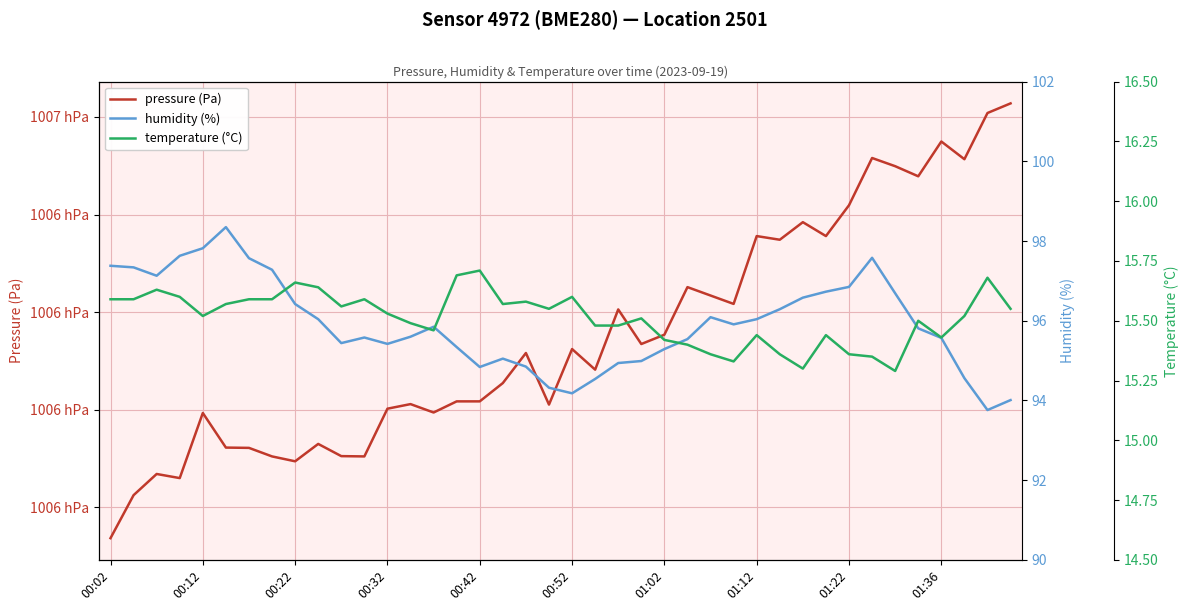

True or false: humidity (%) and temperature (°C) cross at least once.

False